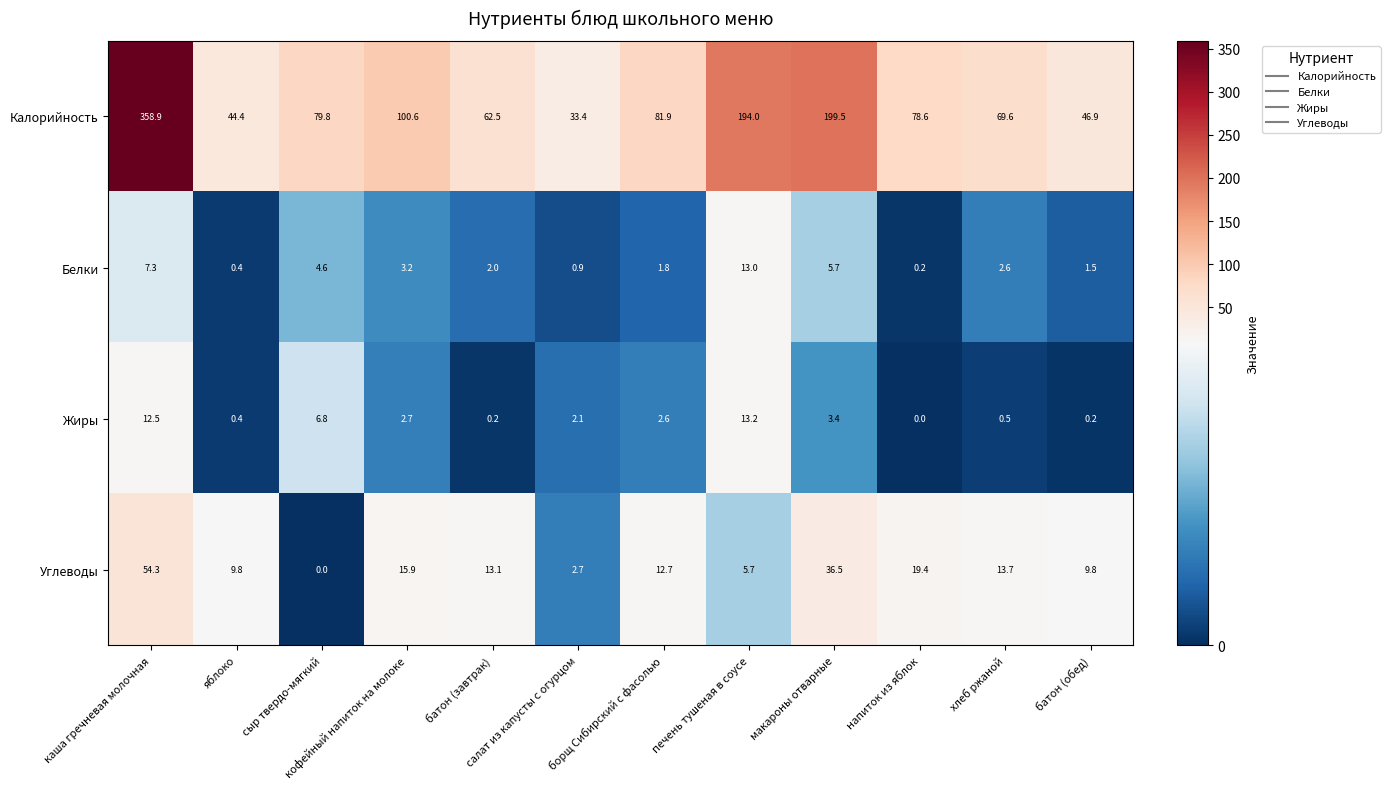

What is the sum of all Жиры values?

44.6